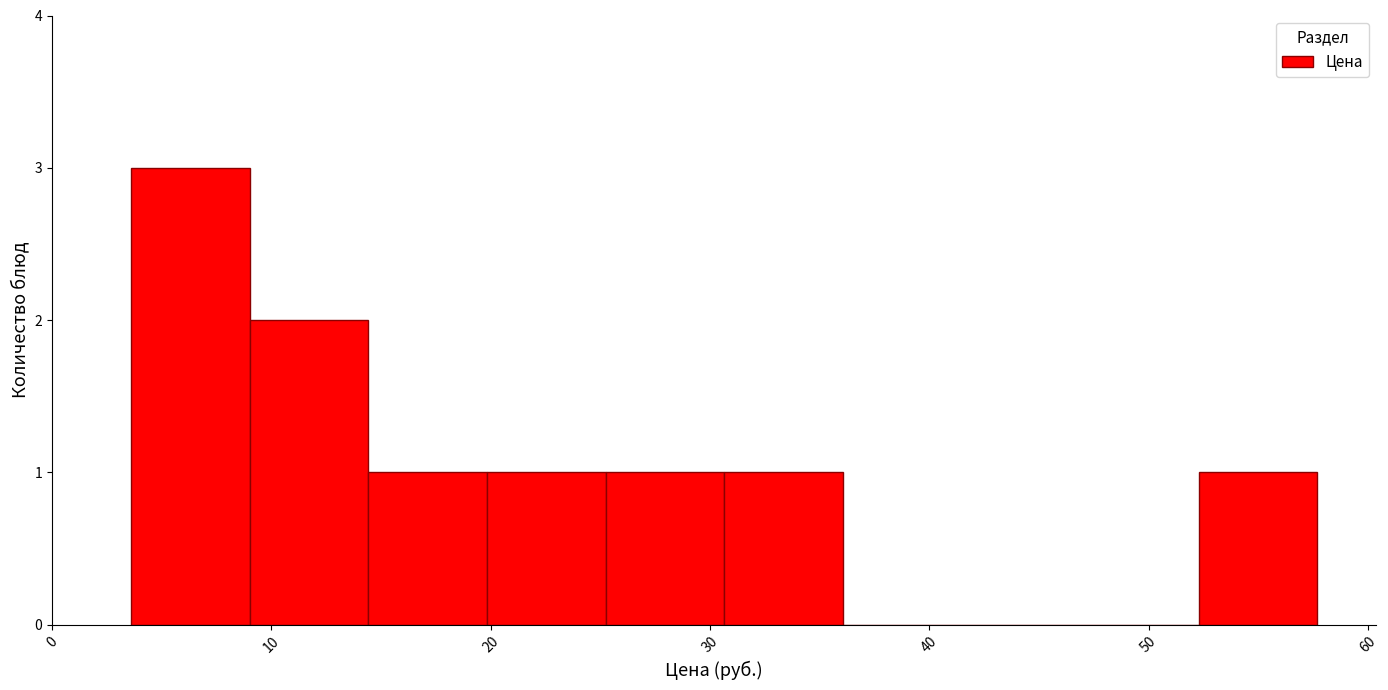

Reading left to right, list every bar in this chart as the range it spans on the x-axis followed by its height. Neither the bar edges nor the heights are printed on the chart, so give them approximately, as read against the axes.

4 to 9: 3
9 to 14: 2
14 to 20: 1
20 to 25: 1
25 to 31: 1
31 to 36: 1
36 to 41: 0
41 to 47: 0
47 to 52: 0
52 to 58: 1